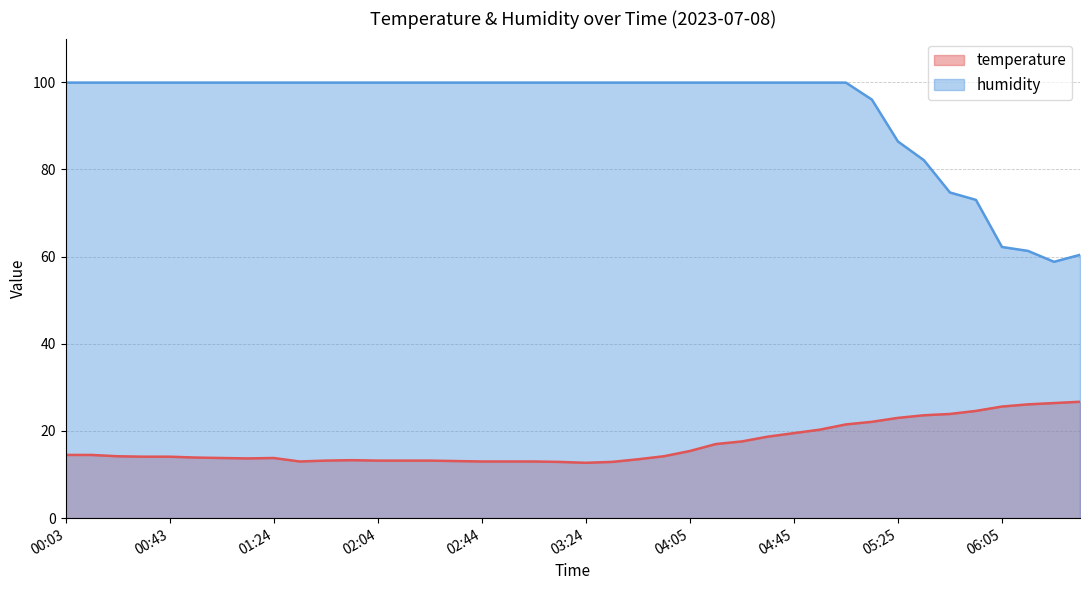

How many lines are shown in the chart?

2